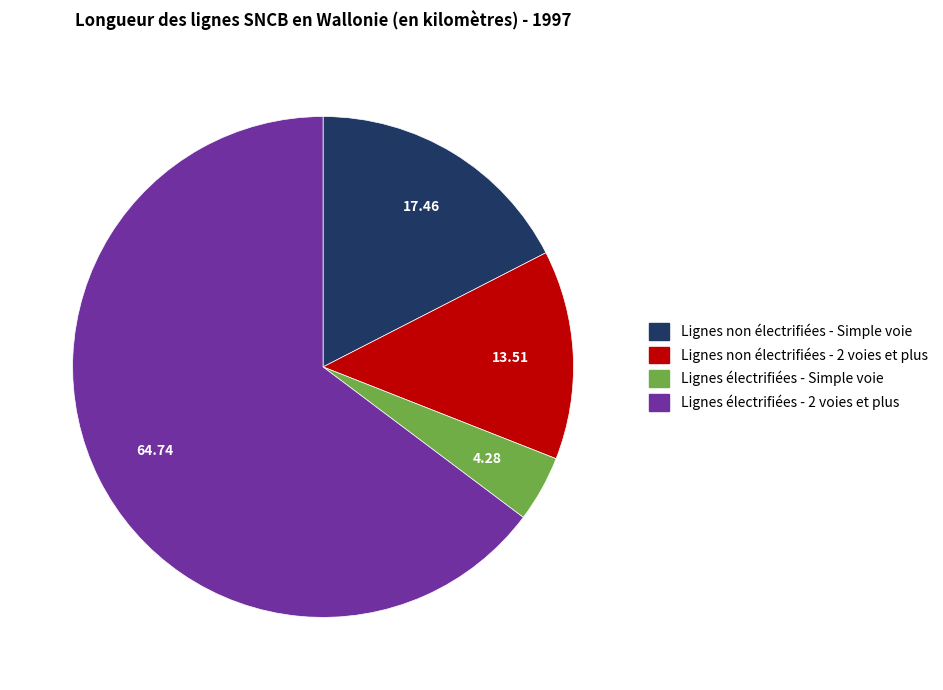

Count the number of slices in the pie.

4